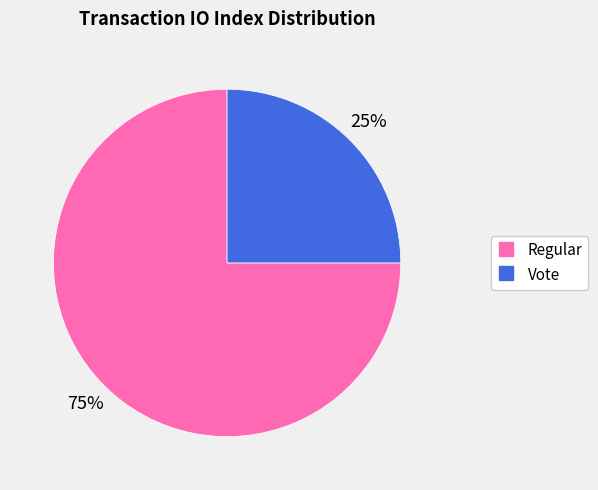

Count the number of slices in the pie.

2